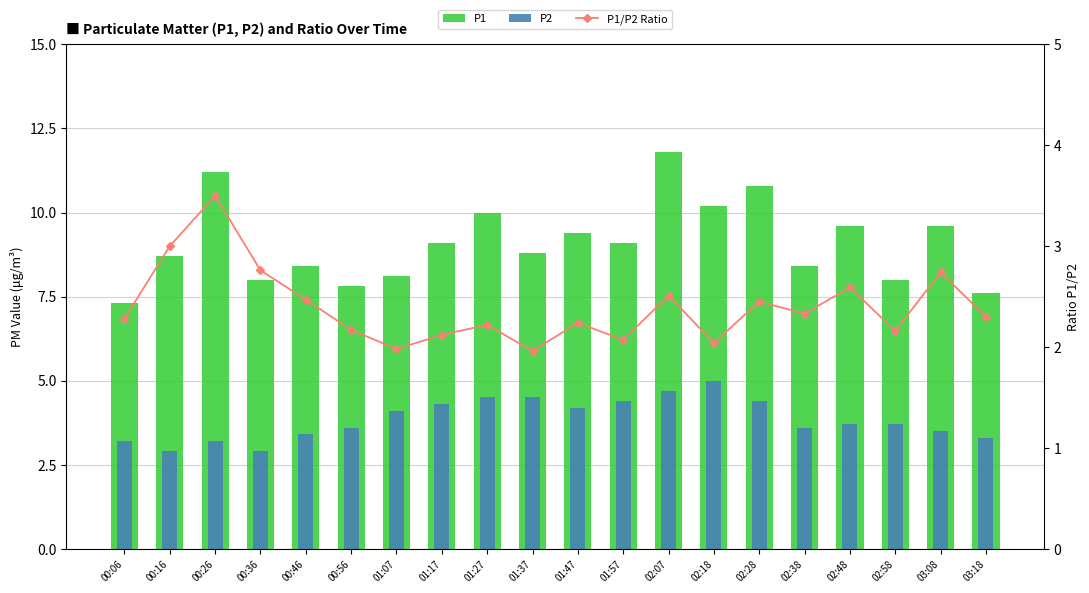

What are all the series names shown in the legend?

P1, P2, P1/P2 Ratio